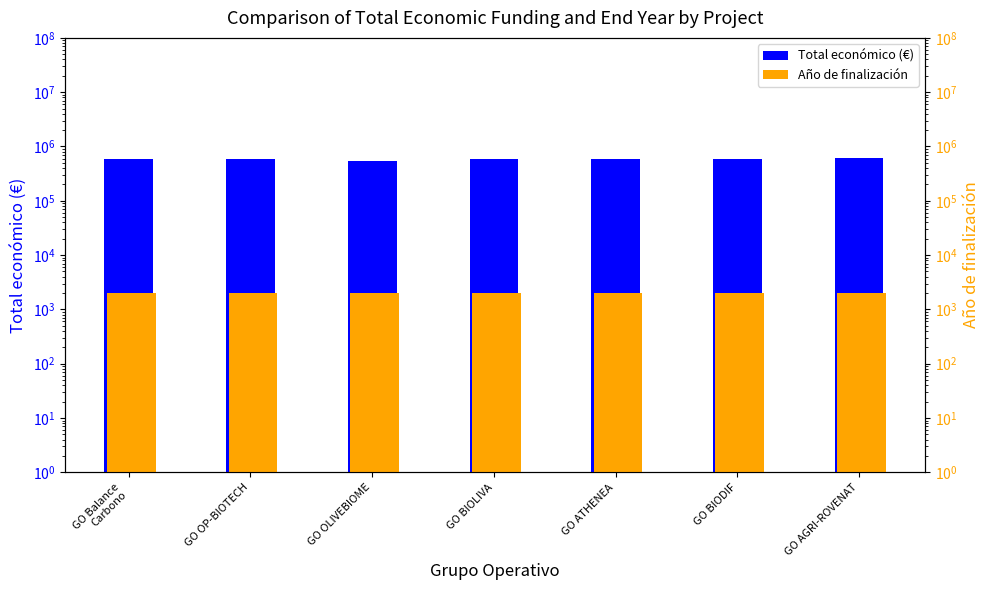

At which category is the sum across all series the highest?

GO AGRI-ROVENAT